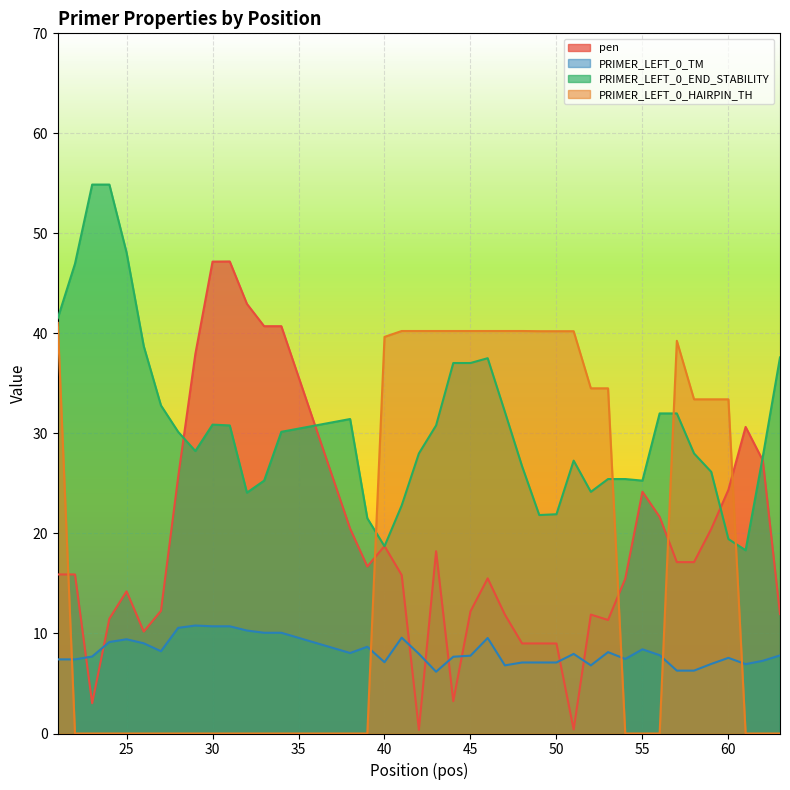

How many lines are shown in the chart?

4